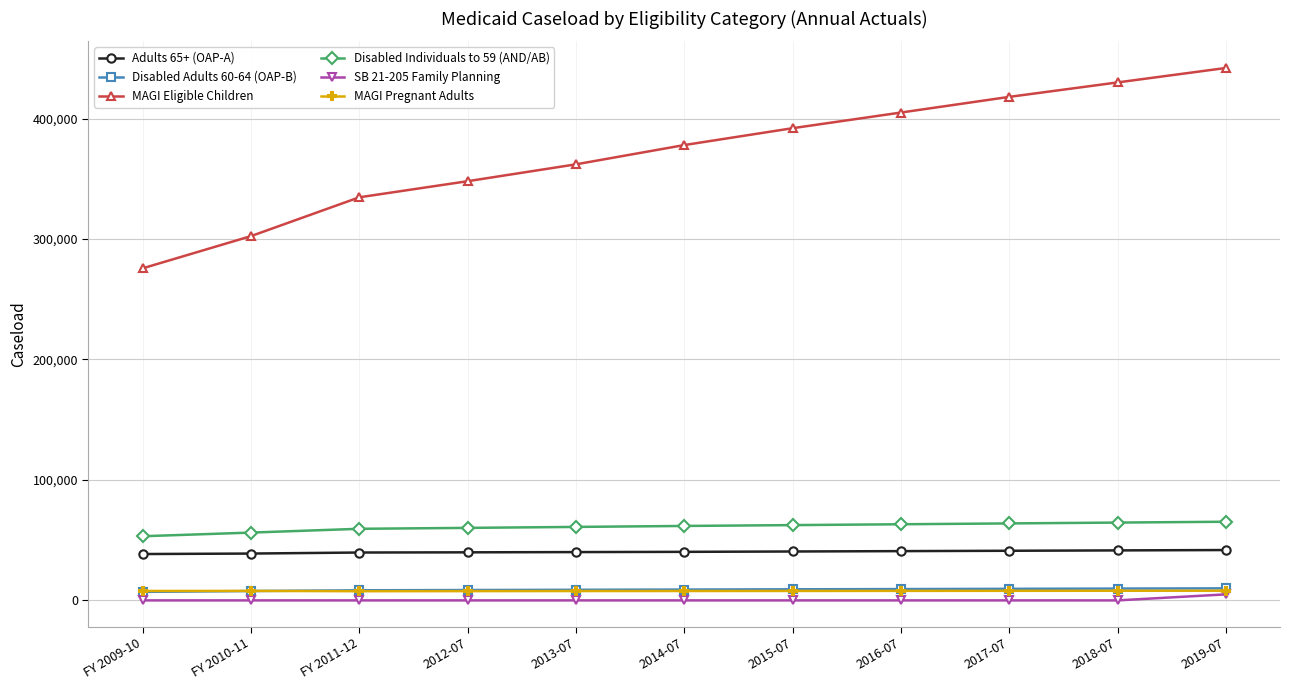

At which category does the chart reach its peak across all series?

2019-07